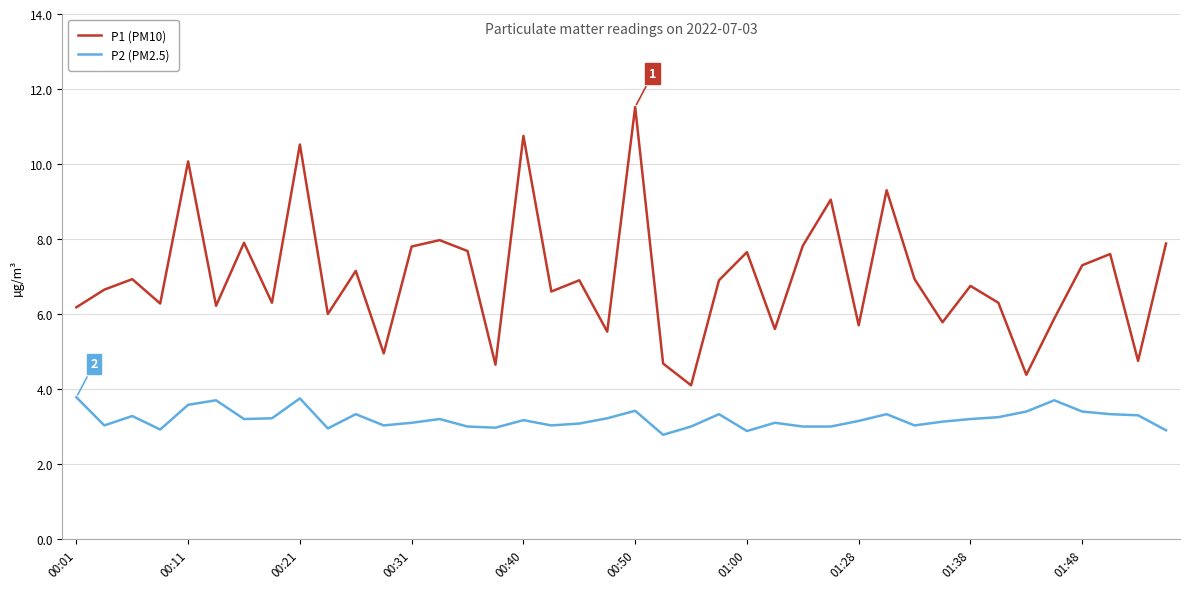

Rank the series by their average value, from lowest to highest.

P2 (PM2.5), P1 (PM10)